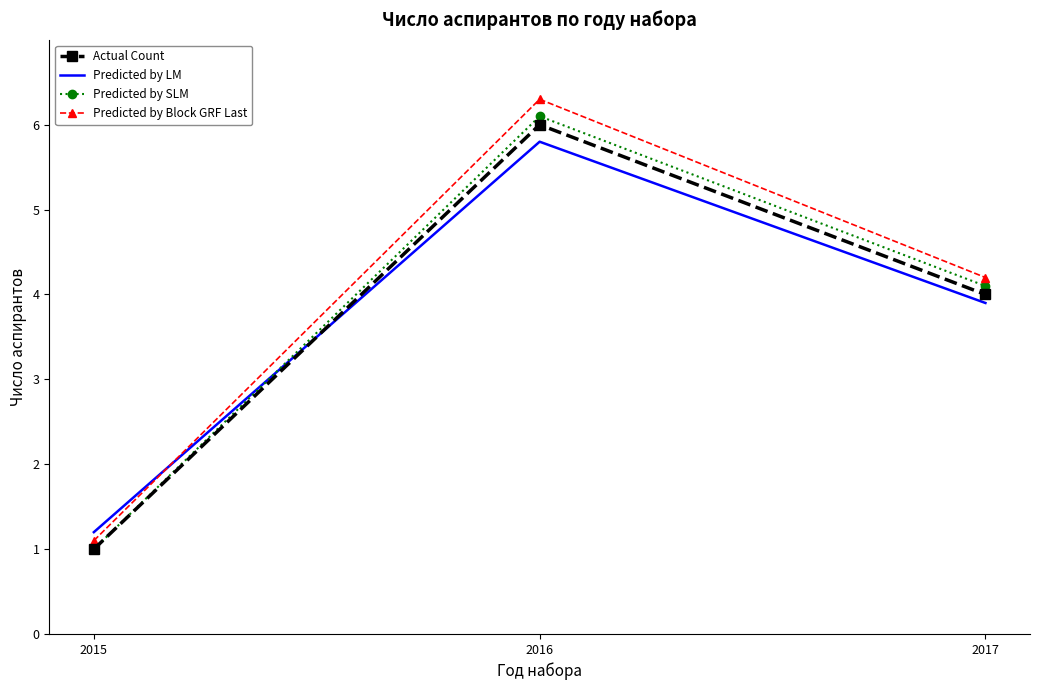

The value of Predicted by Block GRF Last at 2017 is 4.2. True or false?

True